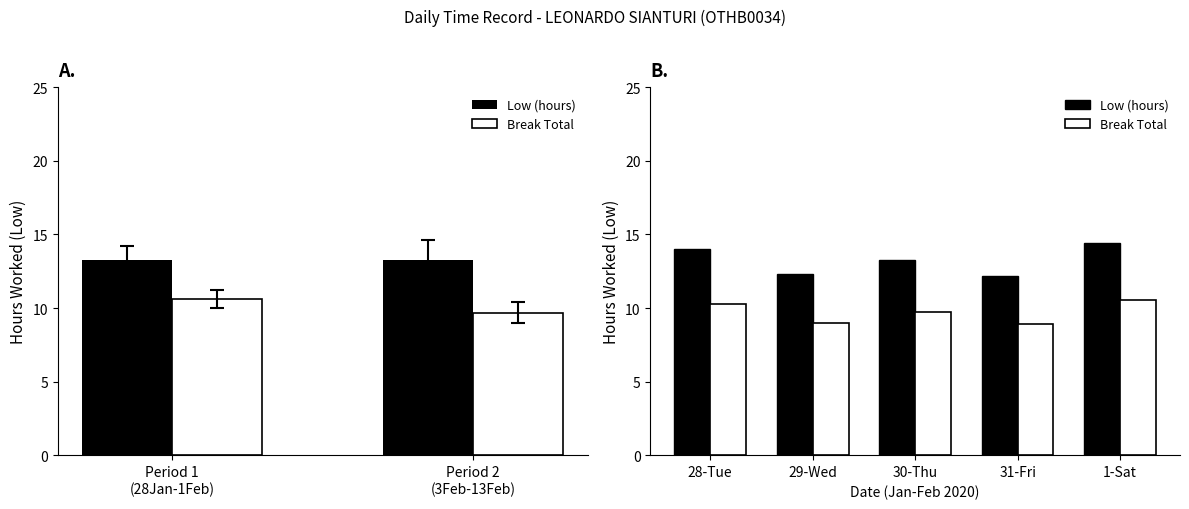

What is the average value of the Low (hours) series?

13.2